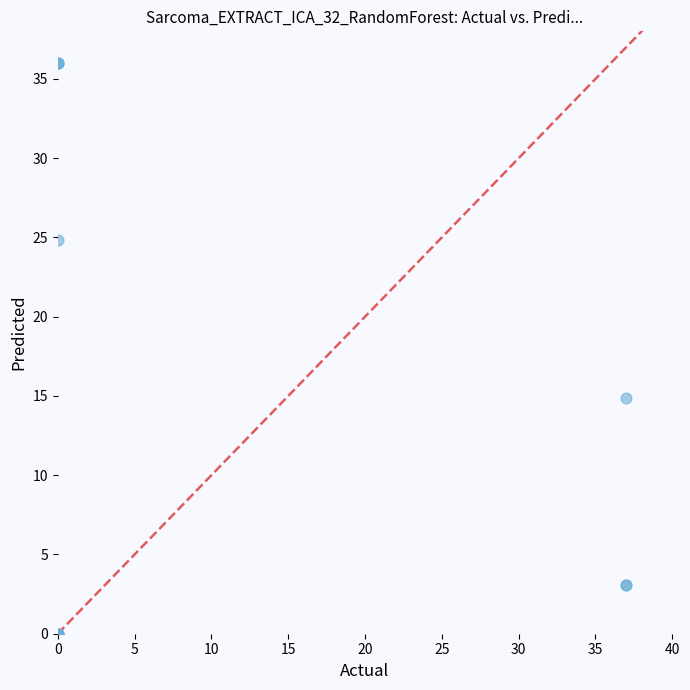

What Y value in the scatter plot is closest to 18?

14.9